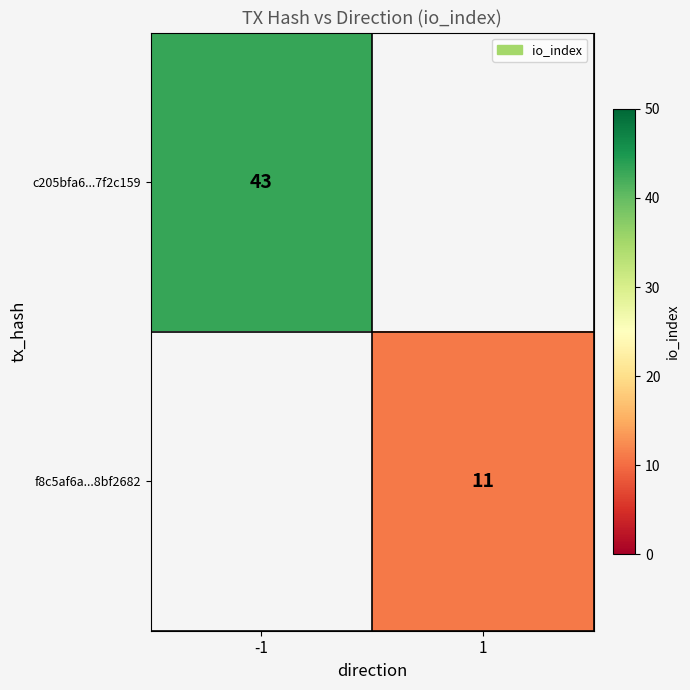

At which category does the chart reach its minimum across all series?

1